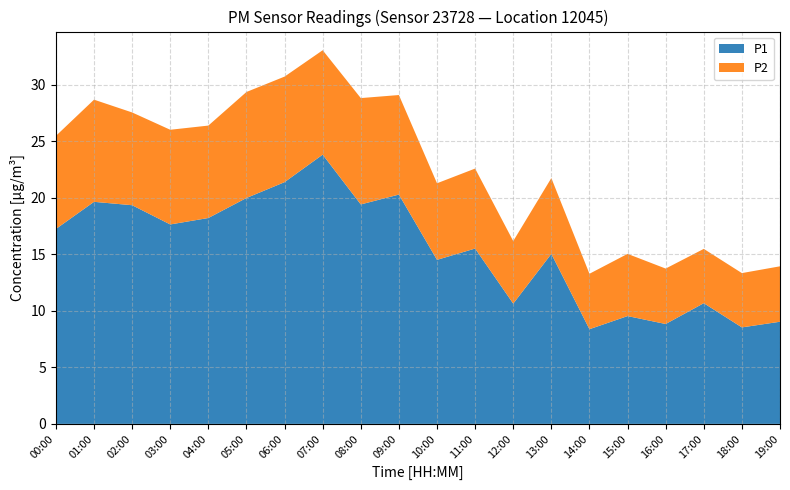

Reading right to left, what are all the values shown in this chart?

P1: 19:00=9.0	18:00=8.5	17:00=10.7	16:00=8.8	15:00=9.5	14:00=8.4	13:00=15.0	12:00=10.6	11:00=15.5	10:00=14.5	09:00=20.3	08:00=19.4	07:00=23.8	06:00=21.4	05:00=20.0	04:00=18.2	03:00=17.6	02:00=19.3	01:00=19.6	00:00=17.2
P2: 19:00=4.9	18:00=4.8	17:00=4.8	16:00=4.9	15:00=5.5	14:00=4.9	13:00=6.7	12:00=5.5	11:00=7.1	10:00=6.8	09:00=8.8	08:00=9.4	07:00=9.2	06:00=9.3	05:00=9.4	04:00=8.2	03:00=8.4	02:00=8.2	01:00=9.0	00:00=8.2